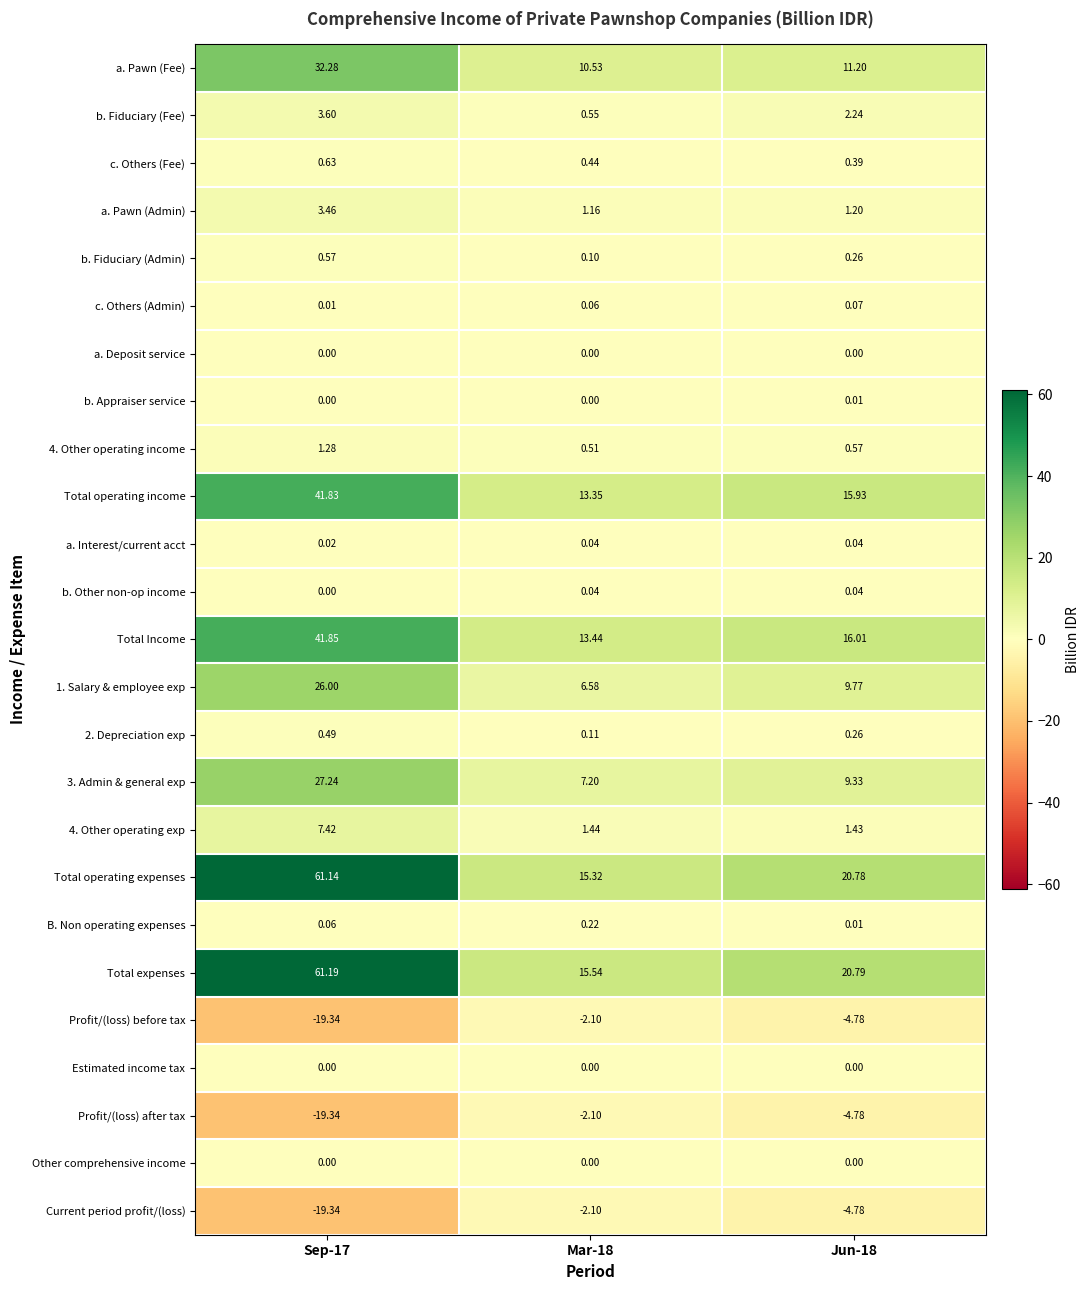

What is the maximum value shown in the chart?

61.2